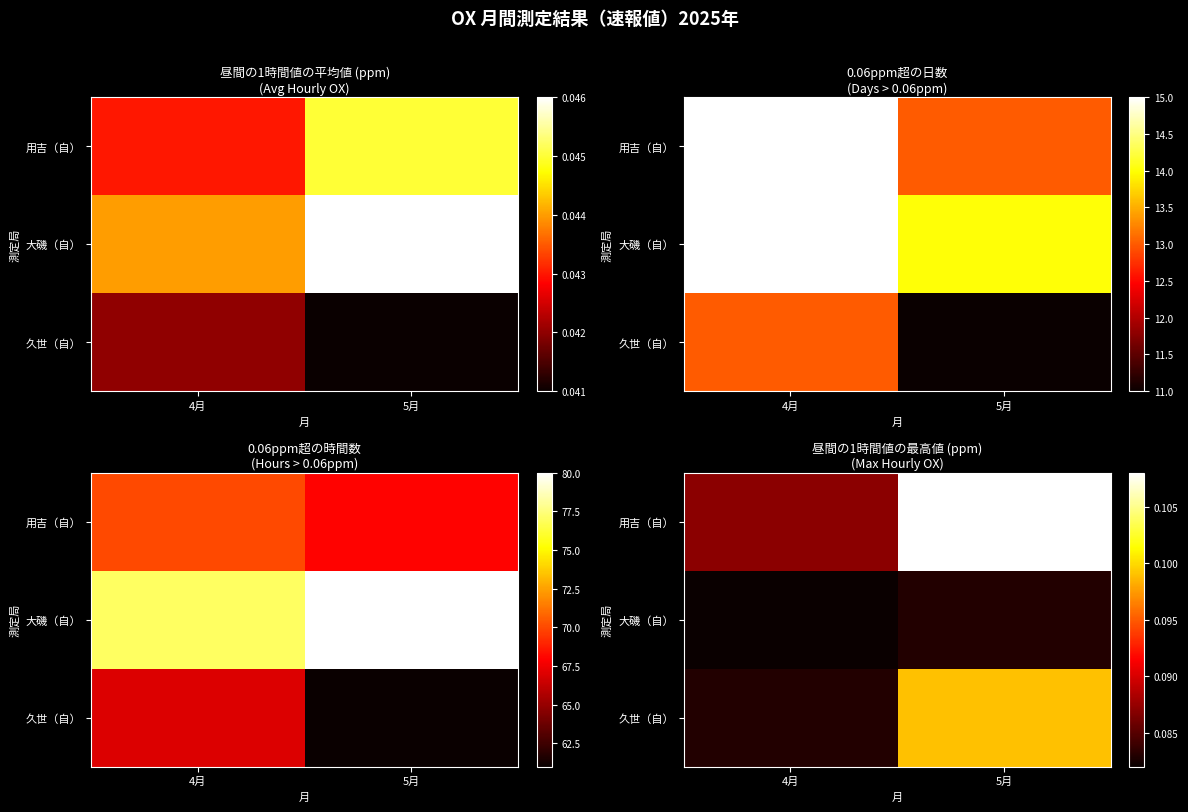

List the series in order of their peak value, highest first.

用吉（自）, 久世（自）, 大磯（自）